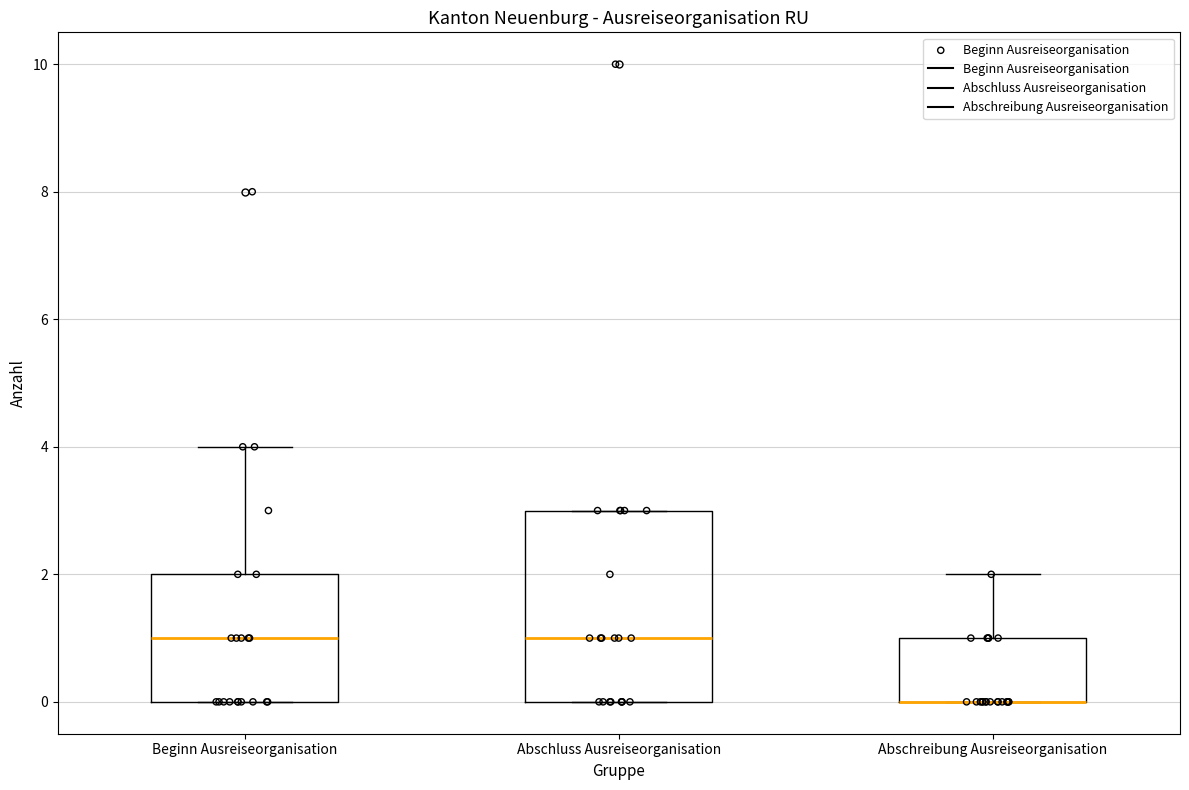

Where is the lower edge of the box for Beginn Ausreiseorganisation on the y-axis? The values are not printed on the chart, so give them approximately, as read against the axis.

0